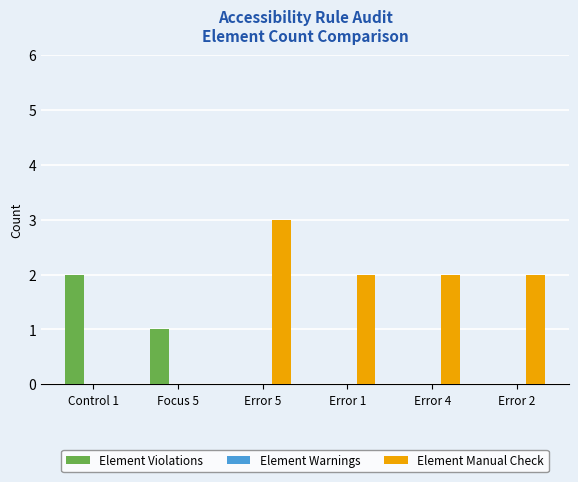

Where is Element Violations nearest to the value 1?

Focus 5